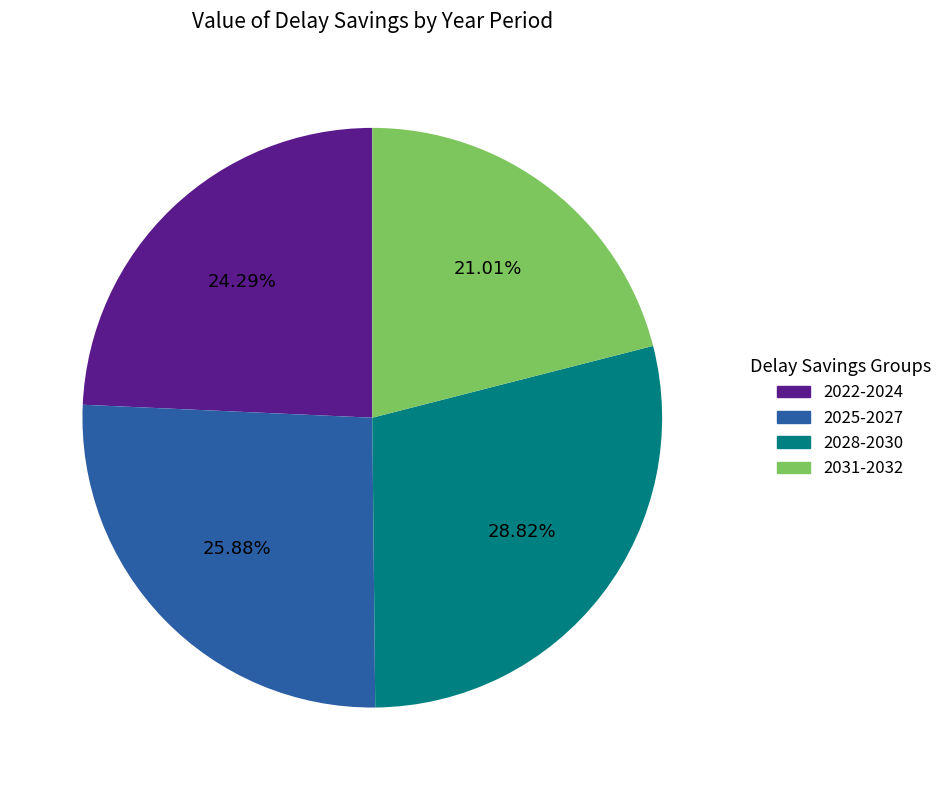

Is the sum of 2028-2030 and 2025-2027 greater than half?

Yes